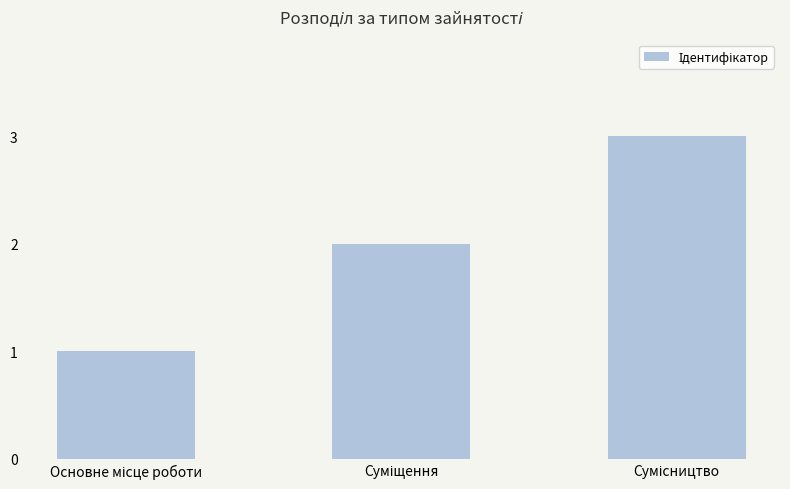

How many data points does each series have?

3